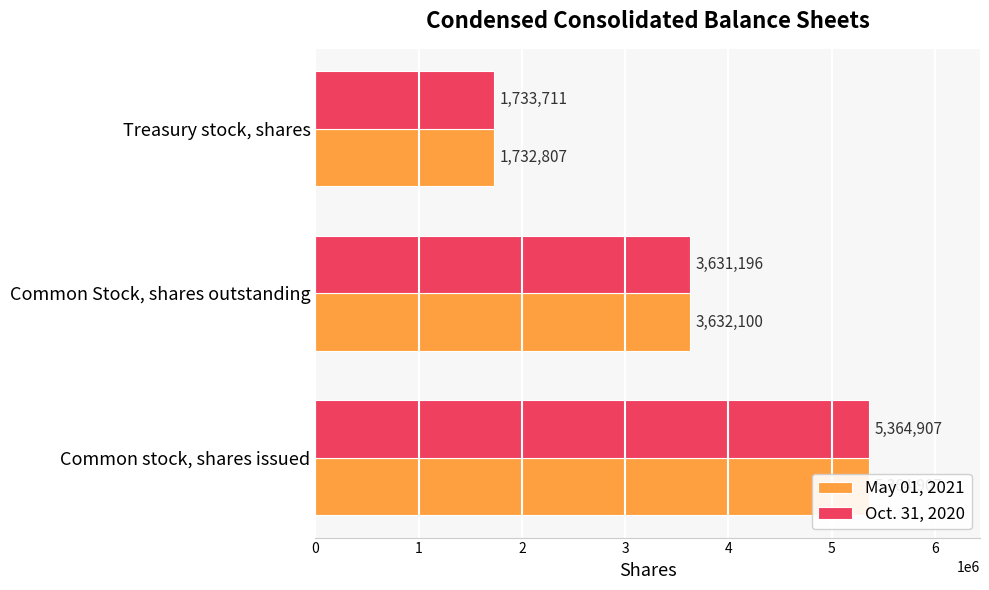

What is the spread (max minus min) of values at 2?

904